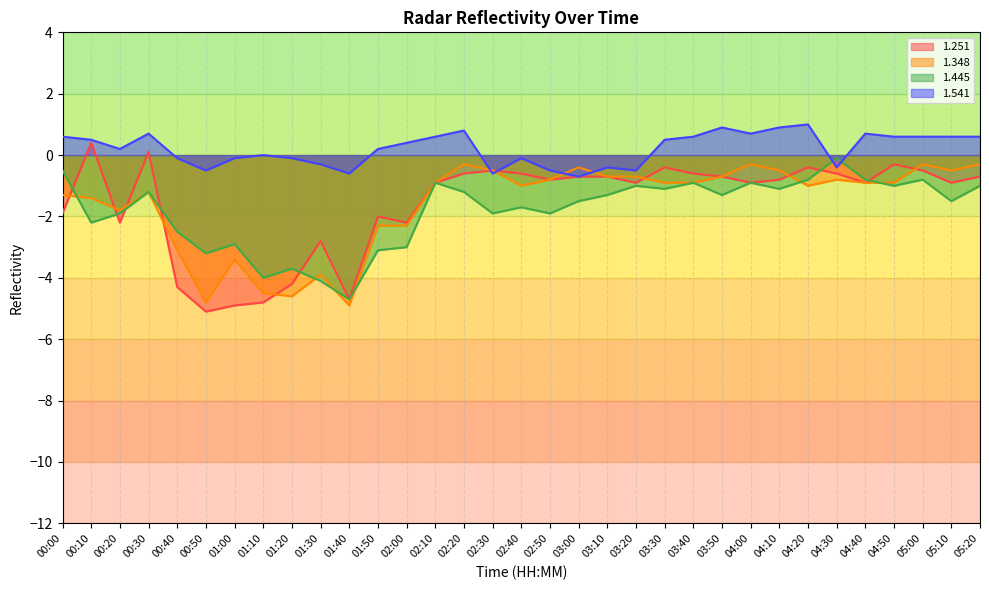

The value of 1.251 at 01:00 is -4.9. True or false?

True